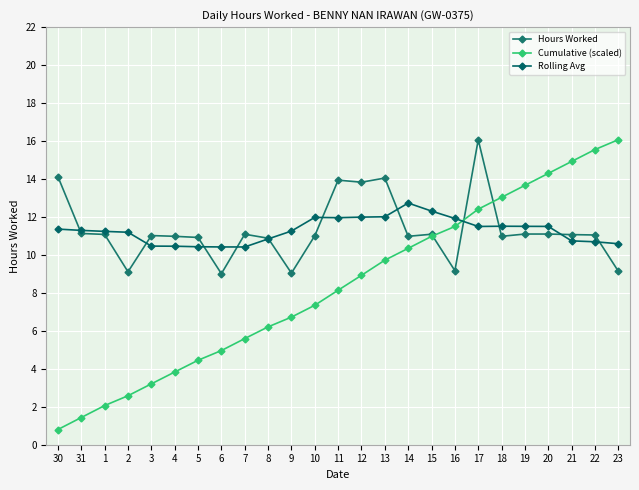

How many data points in Rolling Avg are less than 11?

9